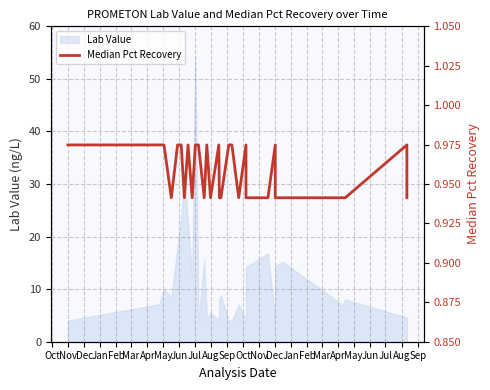

How many lines are shown in the chart?

1